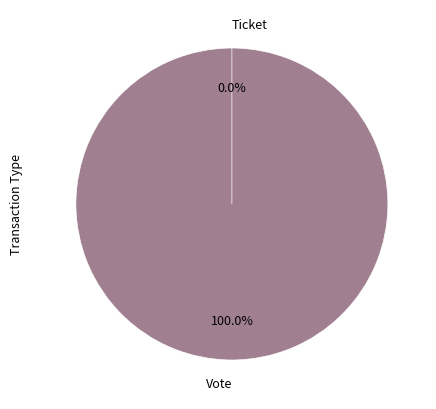

What is the majority slice?

Vote